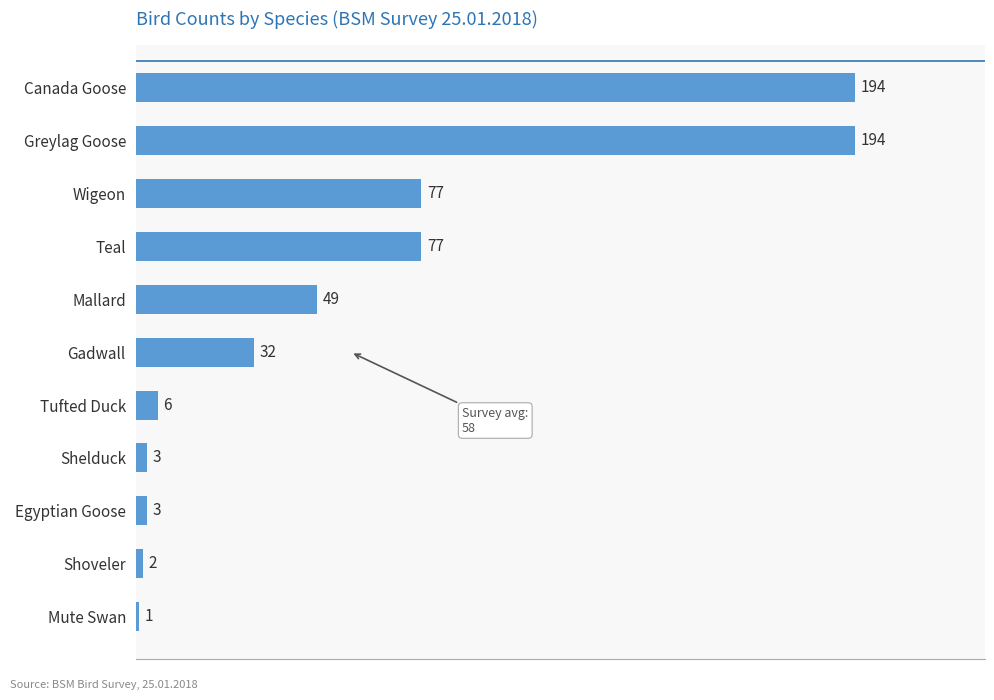

Reading top to bottom, what are all the values shown in this chart?

Canada Goose=194	Greylag Goose=194	Wigeon=77	Teal=77	Mallard=49	Gadwall=32	Tufted Duck=6	Shelduck=3	Egyptian Goose=3	Shoveler=2	Mute Swan=1